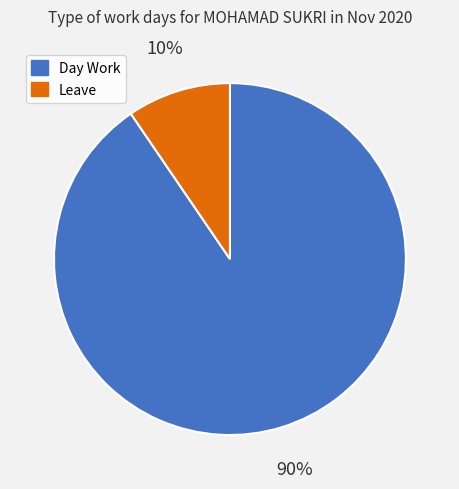

To the nearest percent, what is the average slice percentage?

50%